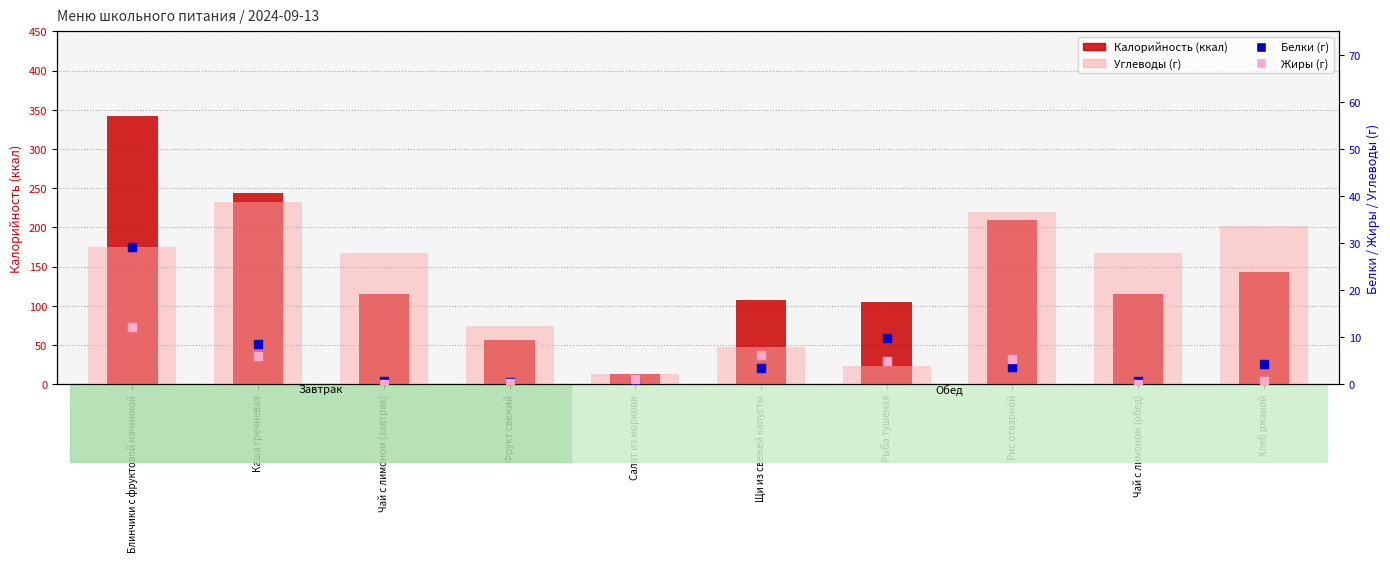

Which series contains the highest Y value?

Калорийность